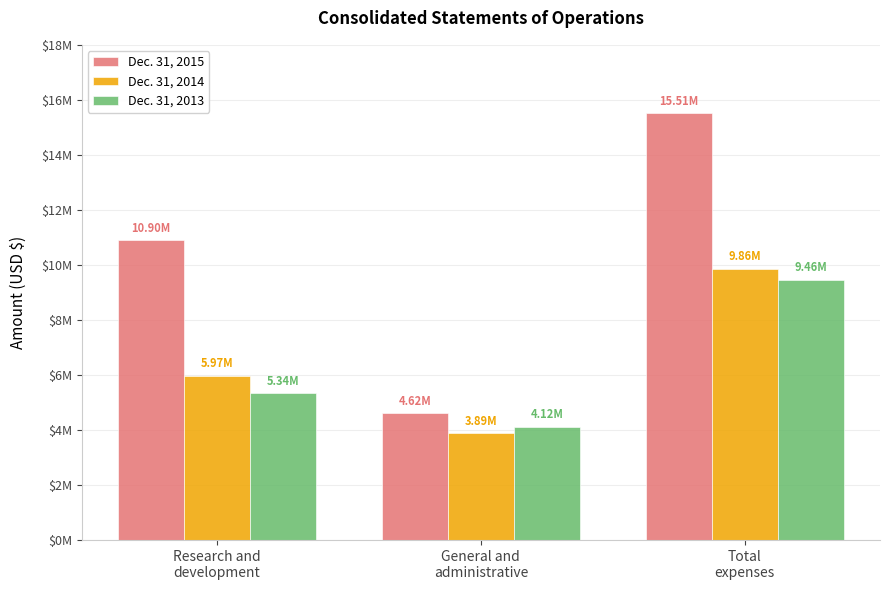

Are the bars horizontal?

No